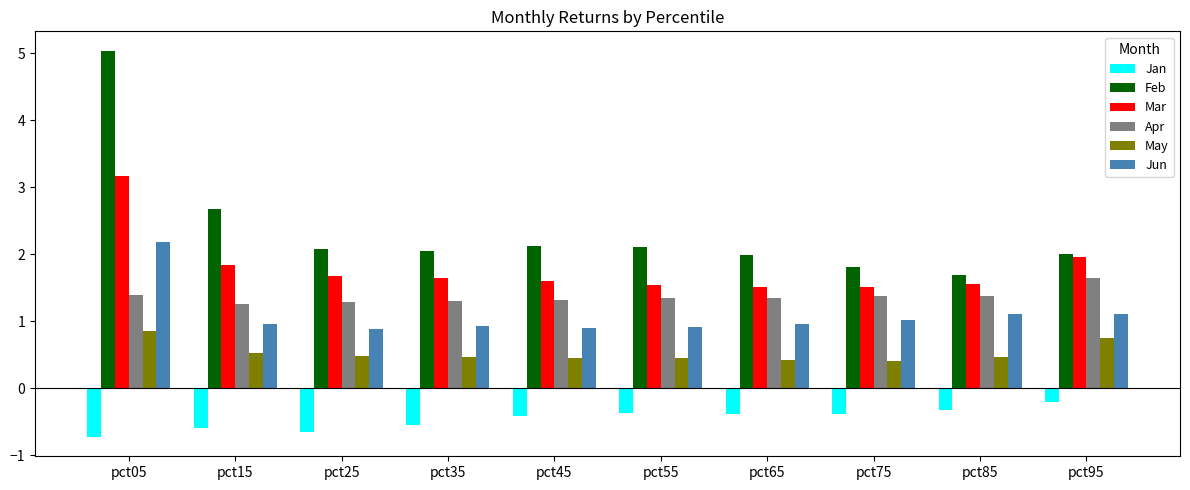

What is the highest value of the Jan series?

-0.2